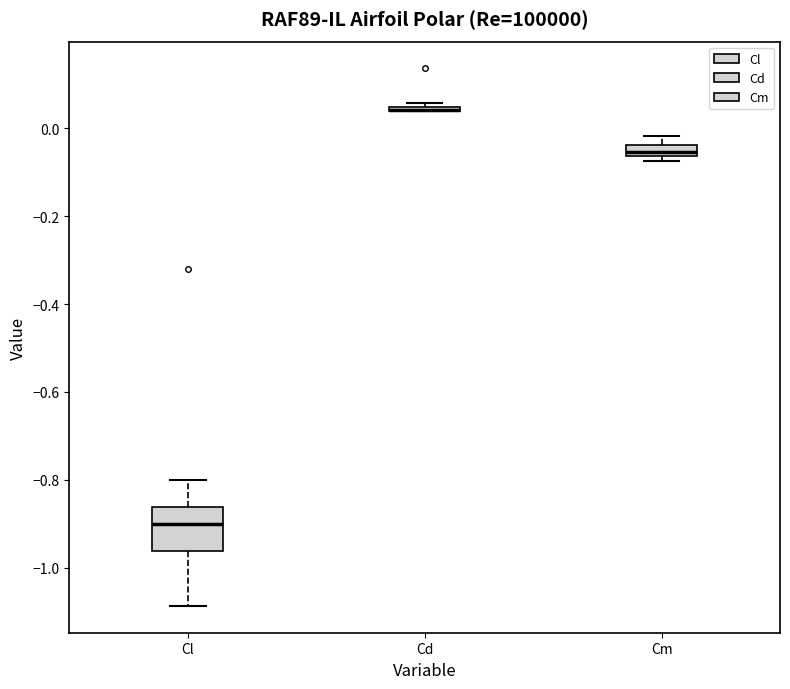

Comparing the boxes themselves (not the whiskers), which one is the tallest?

Cl